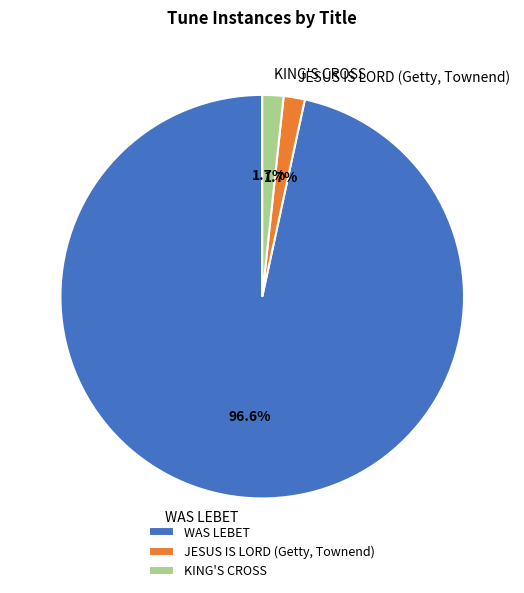

To the nearest percent, what is the average slice percentage?

33%